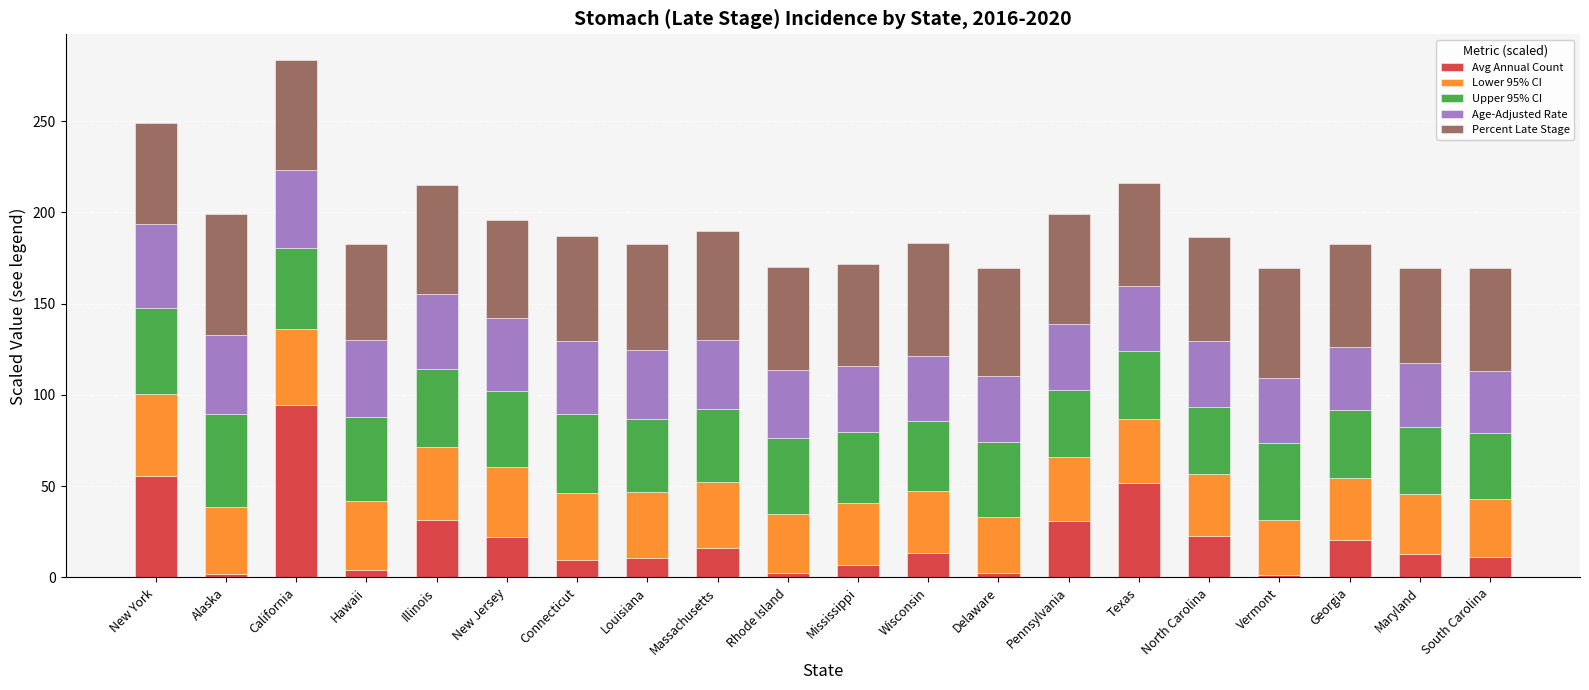

What is the total value across all series at Massachusetts?

189.7